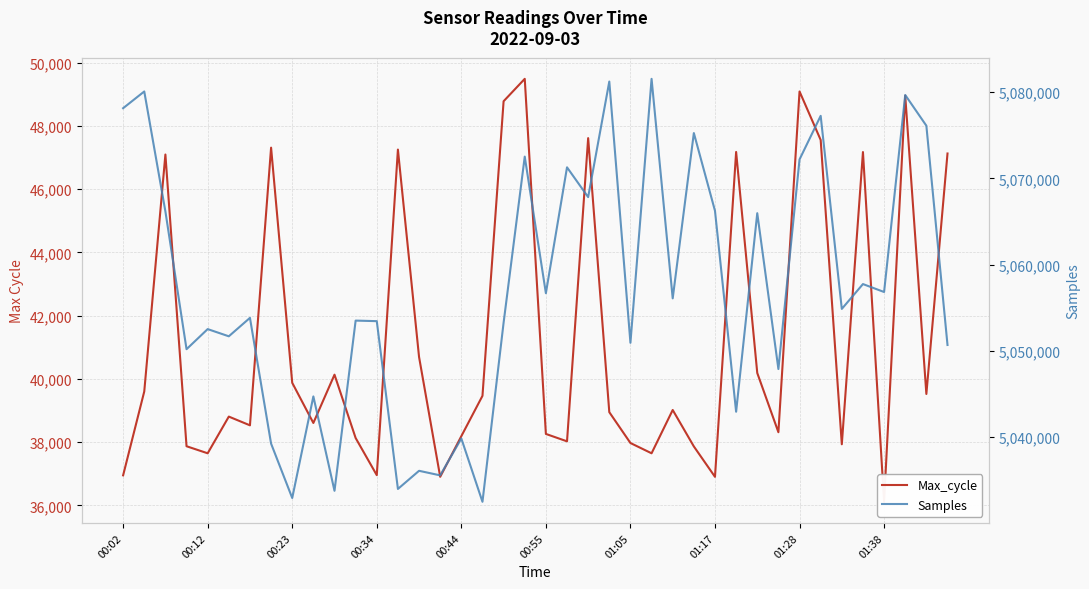

What is the difference between the maximum and minimum values in the Samples series?

49032